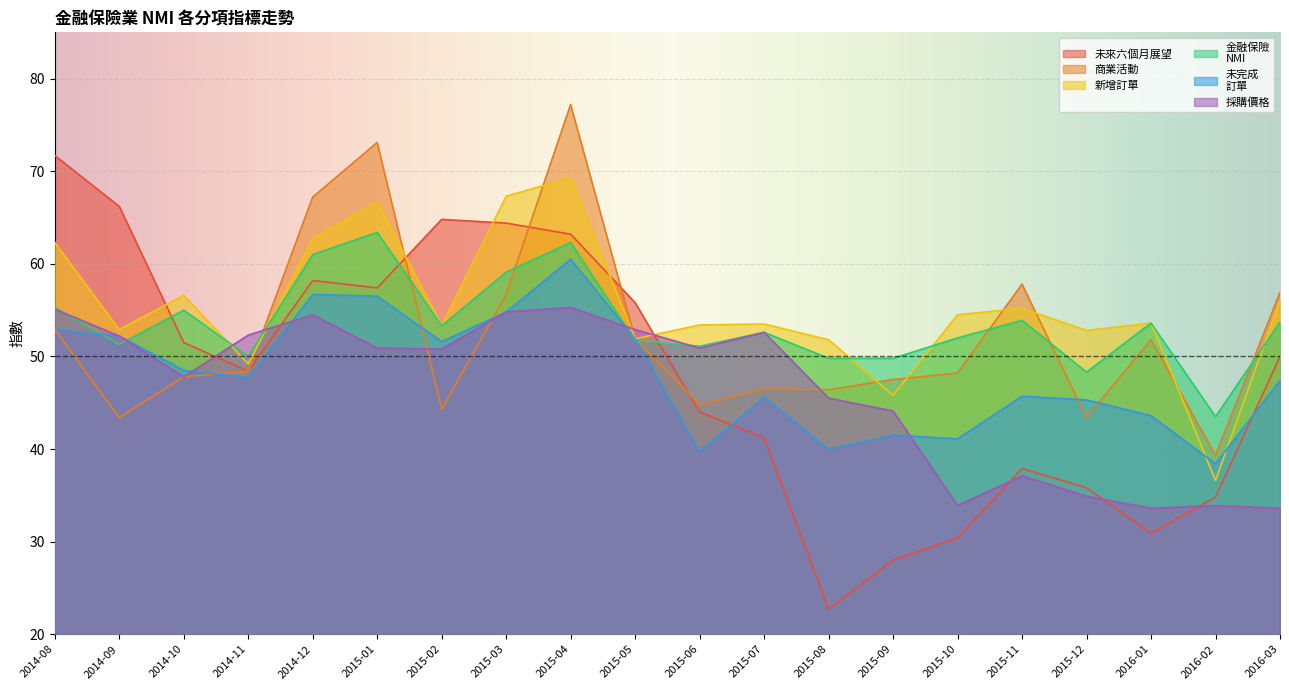

The 採購價格 series shows 52.9 at 2015-05. True or false?

True